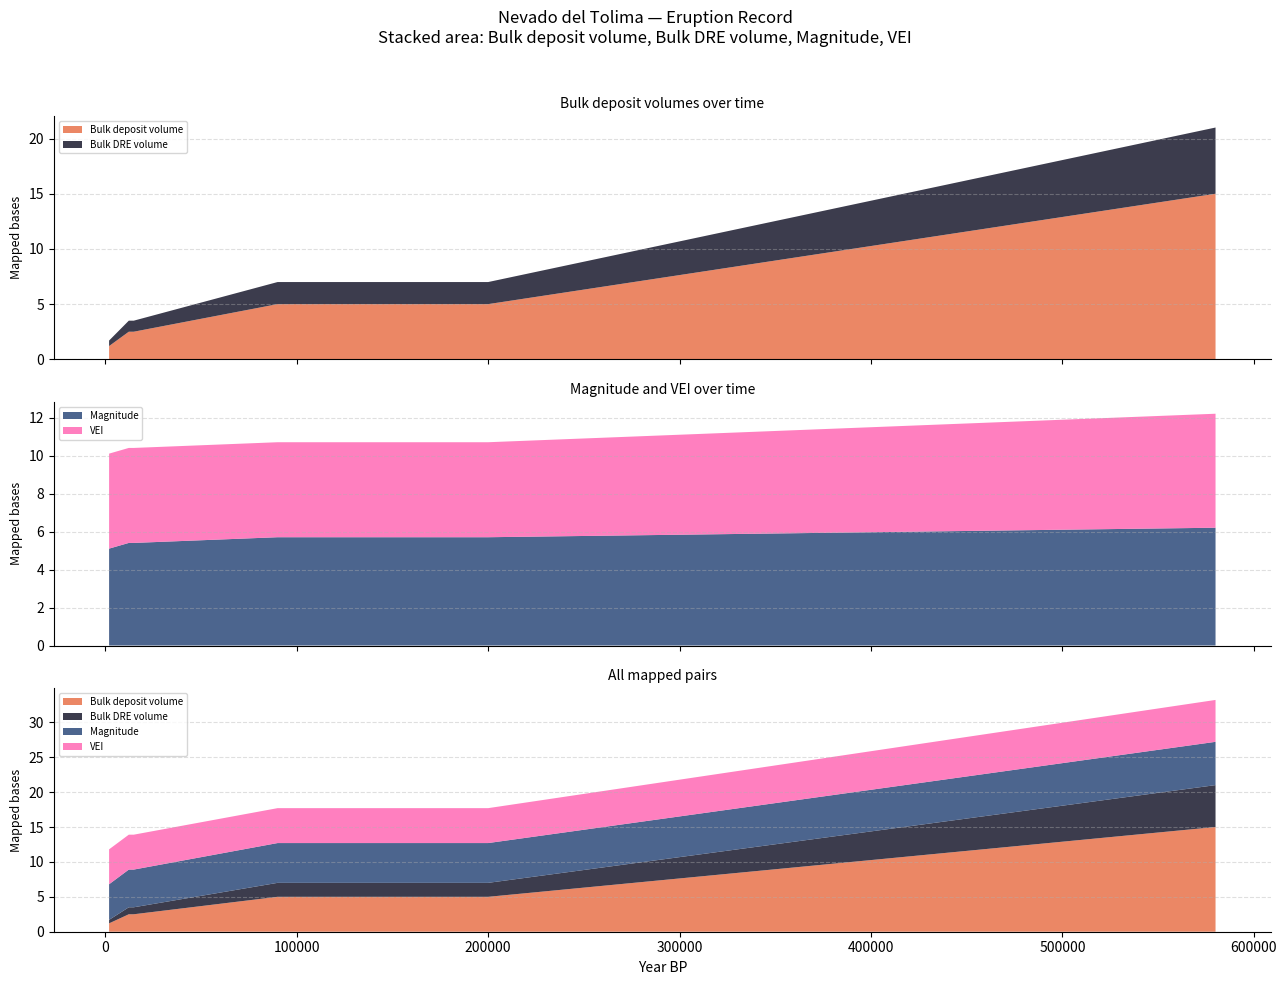

Reading left to right, extract all data points from this chart.

Year BP: 3620 BP=1990.0	12287 BP=12287.0	12287 BP (2)=12287.0	14856 BP=14856.0	14856 BP (2)=14856.0	90000 BP=90000.0	90000 BP (2)=90000.0	200000 BP=200000.0	200000 BP (2)=200000.0	580000 BP=580000.0	580000 BP (2)=580000.0
Bulk deposit volume: 3620 BP=1.2	12287 BP=2.5	12287 BP (2)=2.5	14856 BP=2.5	14856 BP (2)=2.5	90000 BP=5.0	90000 BP (2)=5.0	200000 BP=5.0	200000 BP (2)=5.0	580000 BP=15.0	580000 BP (2)=15.0
Bulk DRE volume: 3620 BP=0.5	12287 BP=1.0	12287 BP (2)=1.0	14856 BP=1.0	14856 BP (2)=1.0	90000 BP=2.0	90000 BP (2)=2.0	200000 BP=2.0	200000 BP (2)=2.0	580000 BP=6.0	580000 BP (2)=6.0
Magnitude: 3620 BP=5.1	12287 BP=5.4	12287 BP (2)=5.4	14856 BP=5.4	14856 BP (2)=5.4	90000 BP=5.7	90000 BP (2)=5.7	200000 BP=5.7	200000 BP (2)=5.7	580000 BP=6.2	580000 BP (2)=6.2
VEI: 3620 BP=5.0	12287 BP=5.0	12287 BP (2)=5.0	14856 BP=5.0	14856 BP (2)=5.0	90000 BP=5.0	90000 BP (2)=5.0	200000 BP=5.0	200000 BP (2)=5.0	580000 BP=6.0	580000 BP (2)=6.0